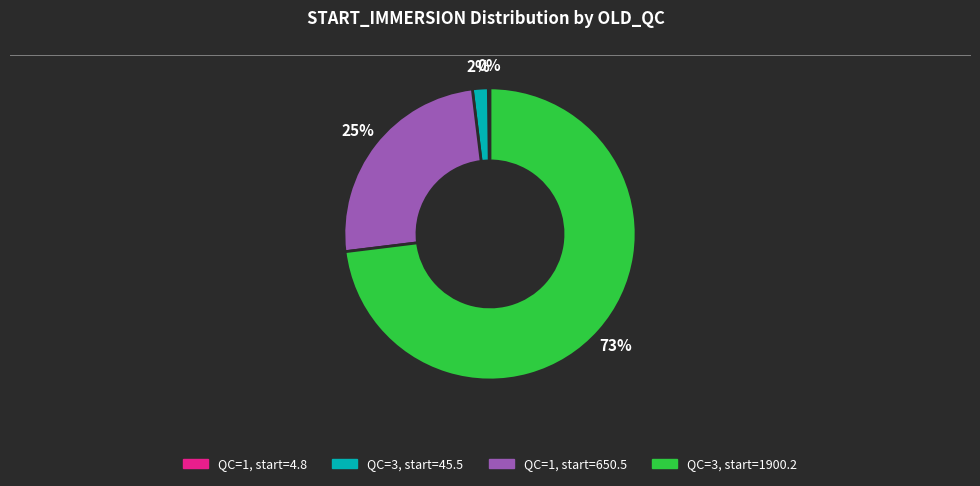

Which category has the biggest portion of the pie?

QC=3, start=1900.2